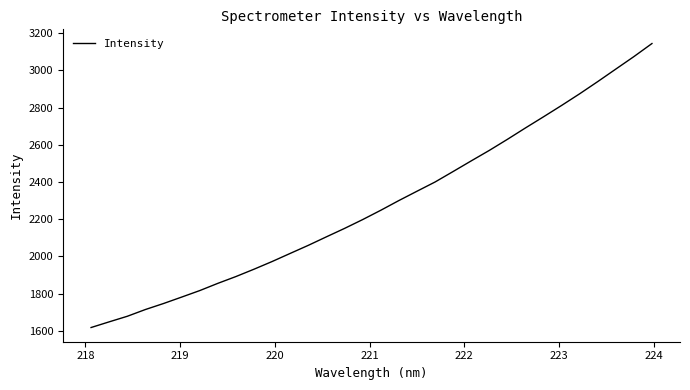

What is the difference between the maximum and minimum values?

1526.8